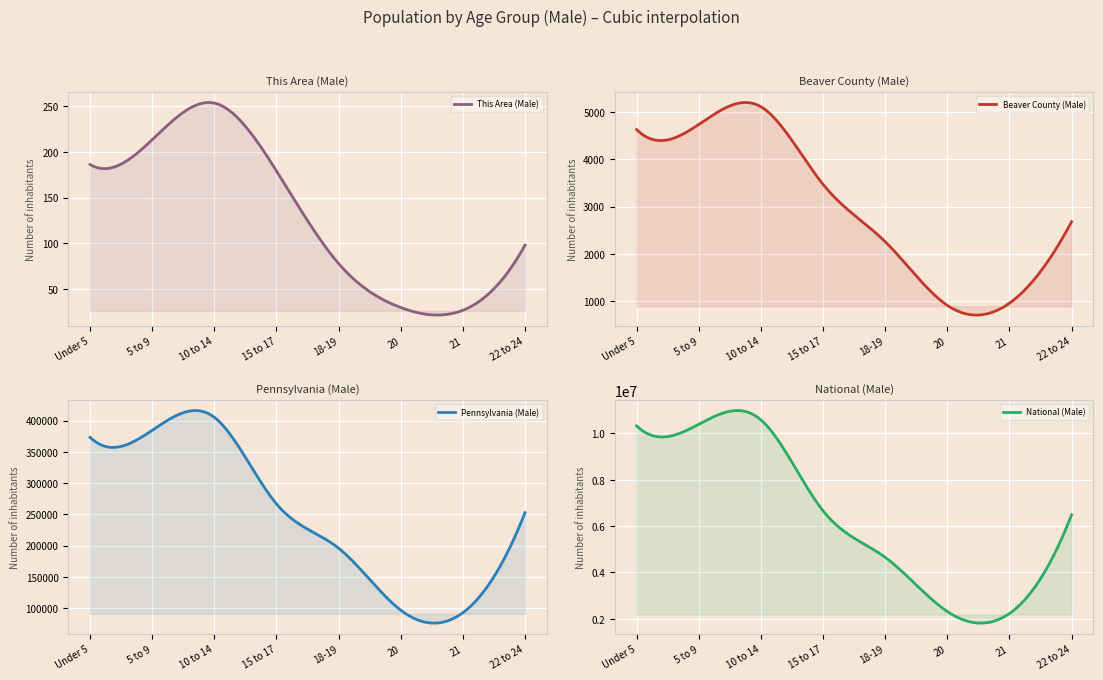

At how many categories does at least one series exceed 4214296?

6